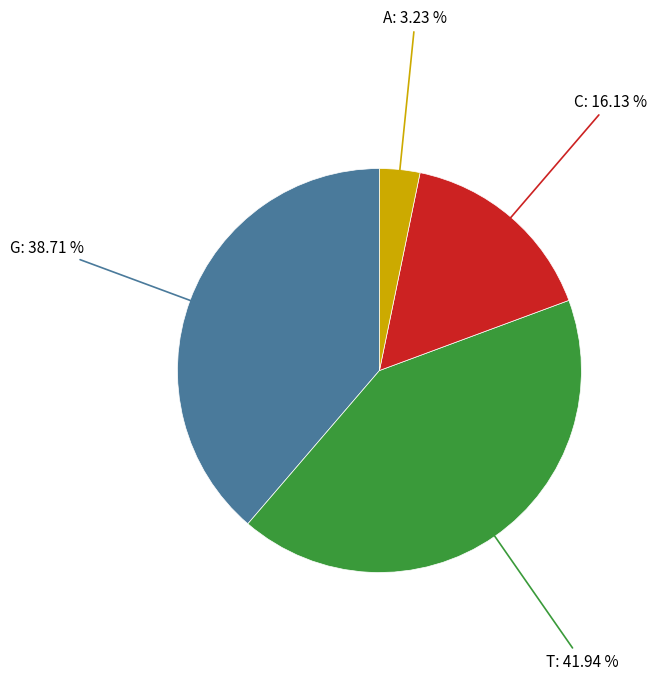

Does any single category account for the majority?

No